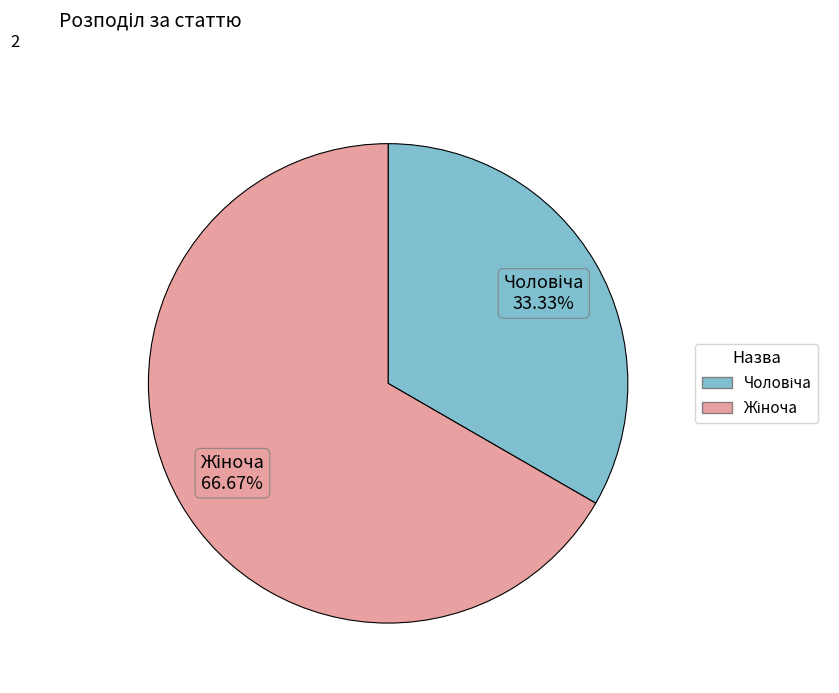

Is there any slice that represents more than half of the pie?

Yes